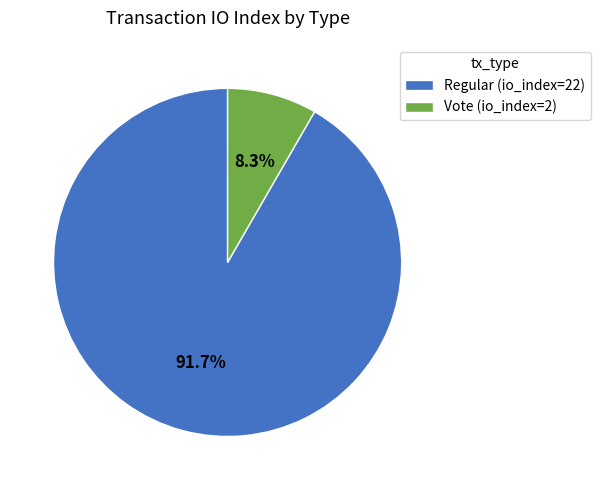

To the nearest percent, what percentage of the pie is Vote?

8%